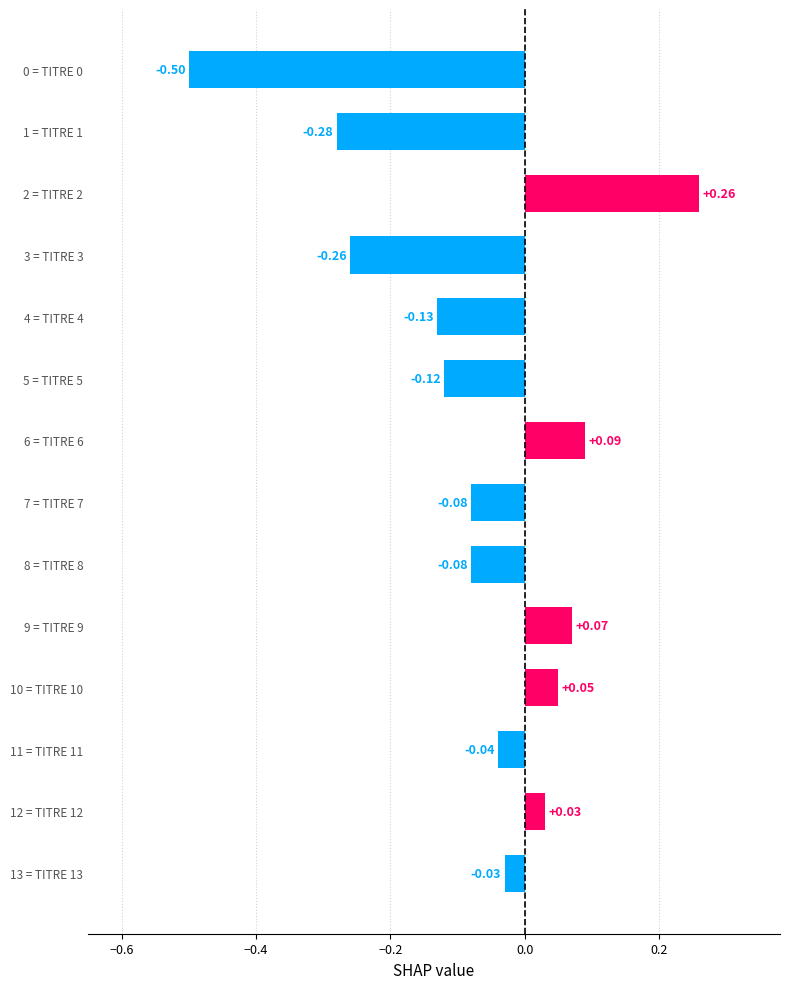

What is the difference between the second highest and second lowest values?

0.4